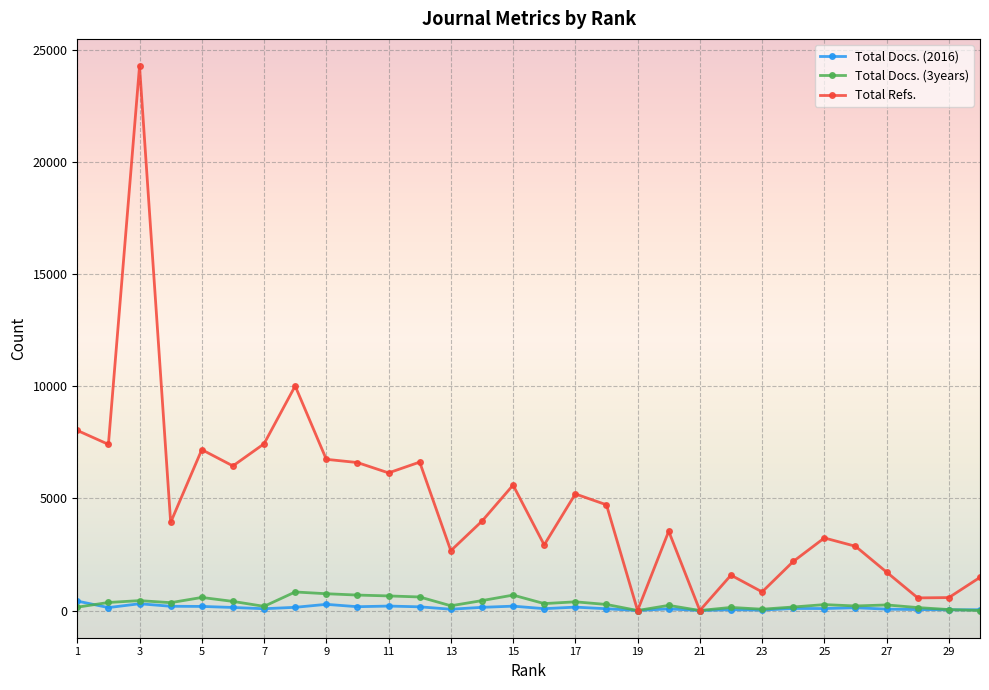

Which series has the largest range (max minus min)?

Total Refs.